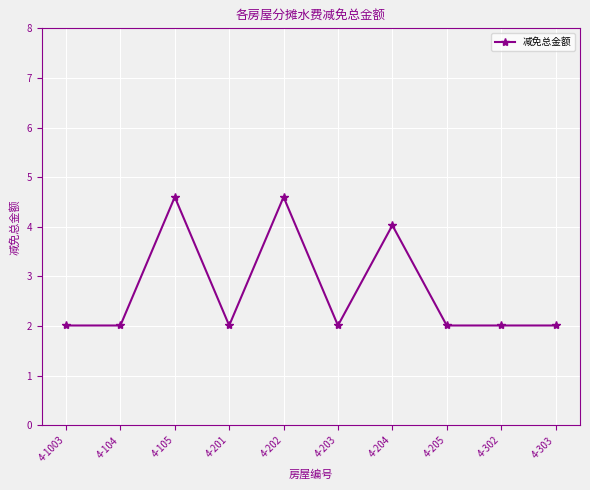

What is the difference between the values at 4-104 and 4-204?

2.0